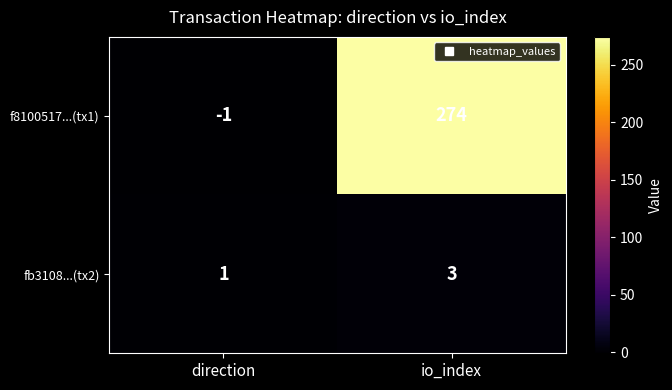

What is the sum of the f8100517...(tx1) values at direction and io_index?

273